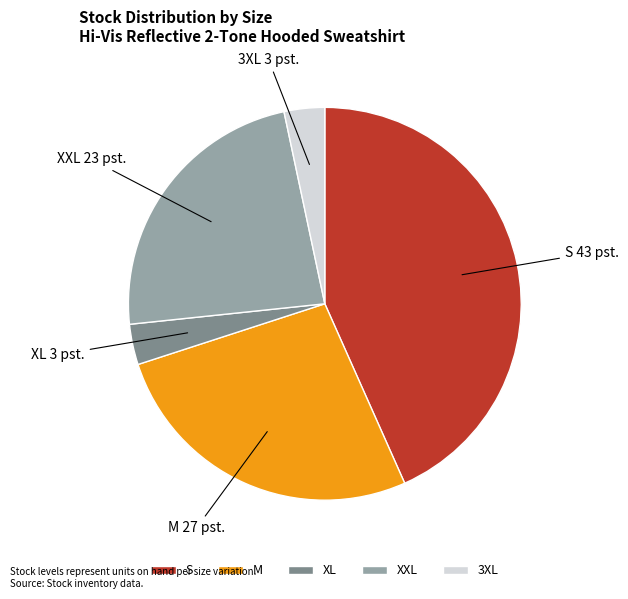

How many segments does this pie chart have?

5